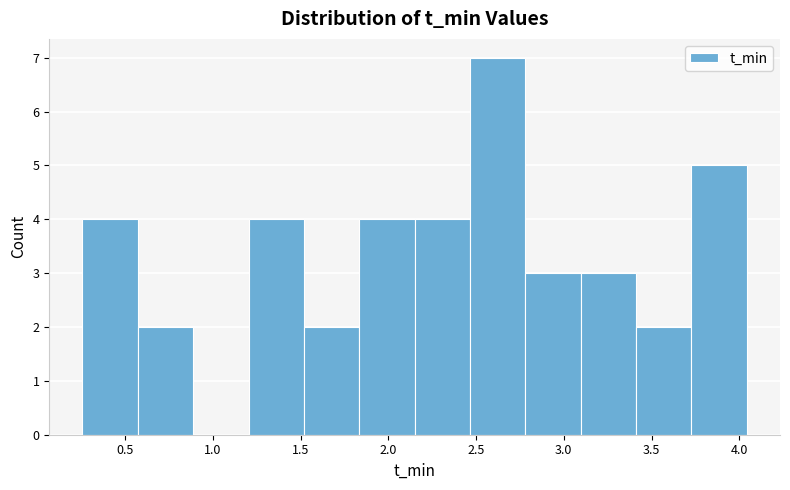

Reading left to right, list every bar in this chart as the range it spans on the x-axis followed by its height. Neither the bar edges nor the heights are printed on the chart, so give them approximately, as read against the axes.

0.25 to 0.55: 4
0.55 to 0.90: 2
0.90 to 1.20: 0
1.20 to 1.50: 4
1.50 to 1.85: 2
1.85 to 2.15: 4
2.15 to 2.45: 4
2.45 to 2.80: 7
2.80 to 3.10: 3
3.10 to 3.40: 3
3.40 to 3.75: 2
3.75 to 4.05: 5